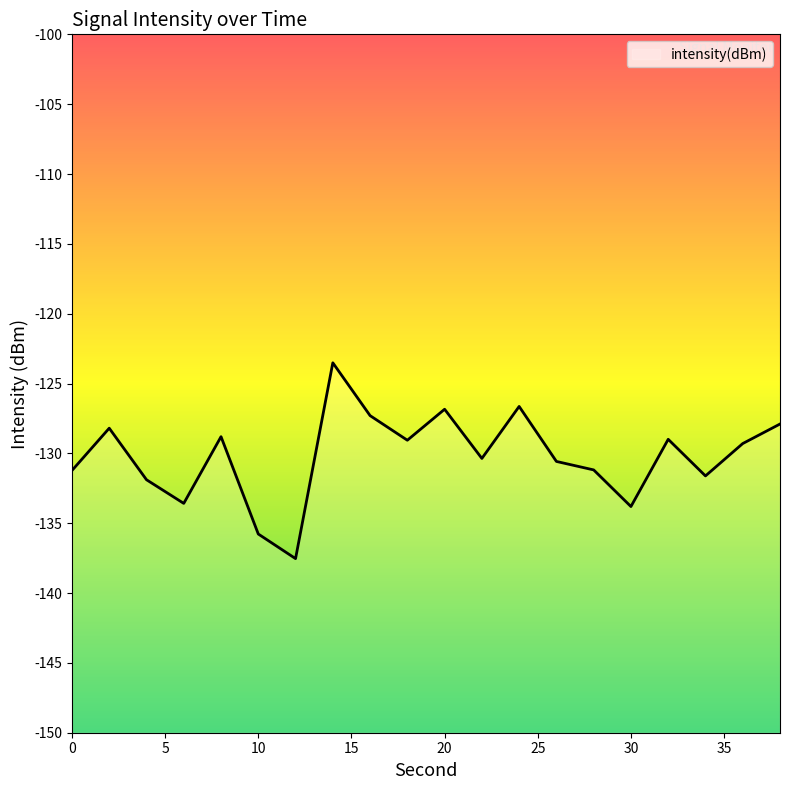

At which category does the data reach its first local valley?

6